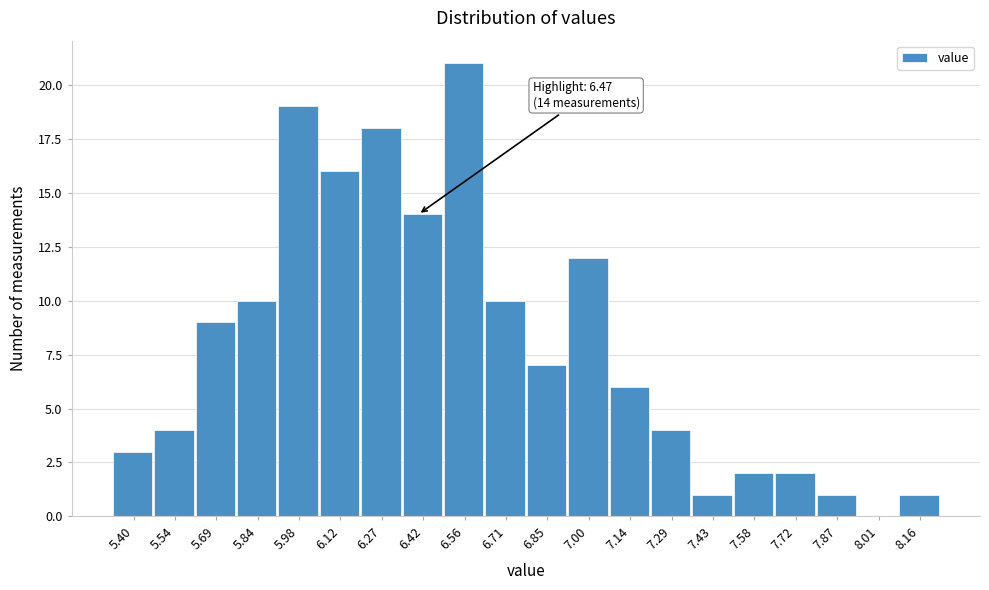

Reading right to left, transcribe all the data shown in this chart.

8.16=1	8.01=0	7.87=1	7.72=2	7.58=2	7.43=1	7.29=4	7.14=6	7.00=12	6.85=7	6.71=10	6.56=21	6.42=14	6.27=18	6.12=16	5.98=19	5.84=10	5.69=9	5.54=4	5.40=3